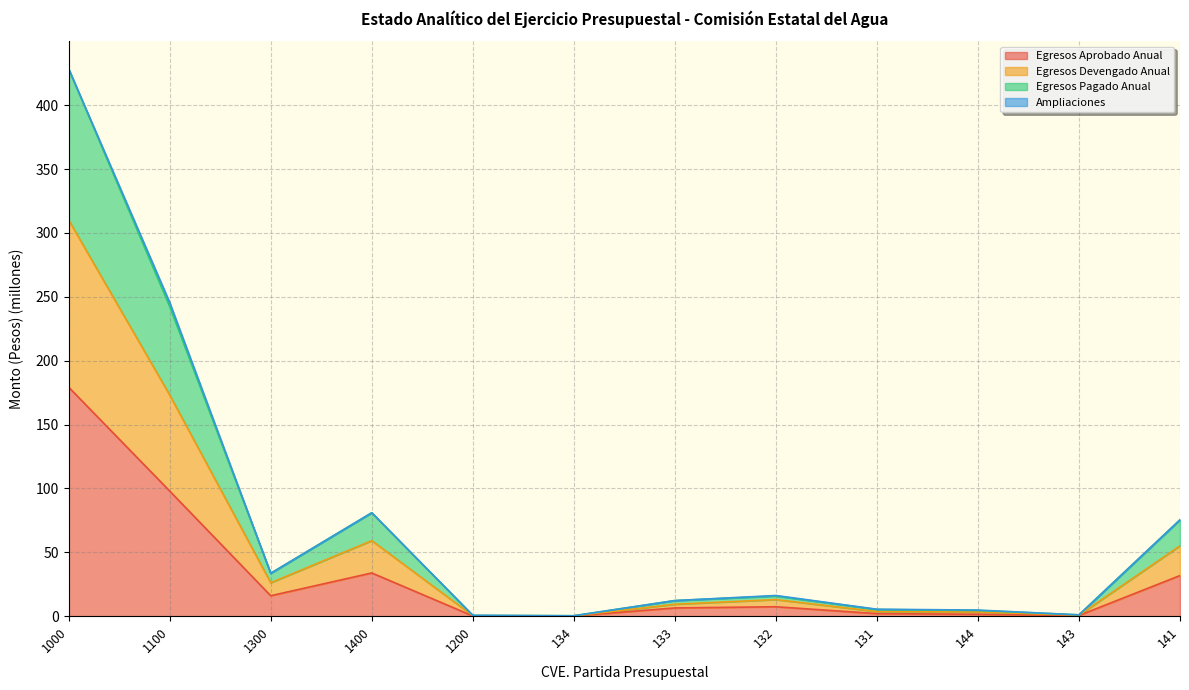

True or false: Egresos Aprobado Anual and Egresos Devengado Anual cross at least once.

False